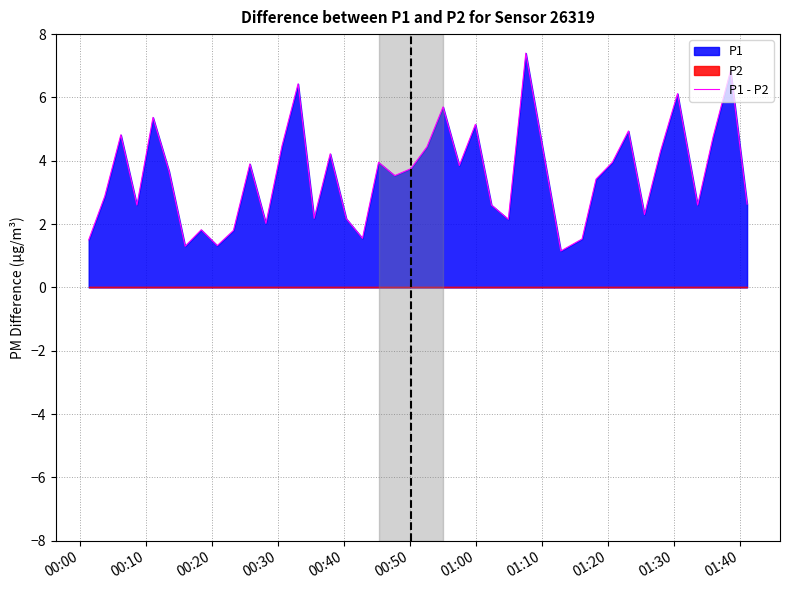

How many values exceed 3?

22